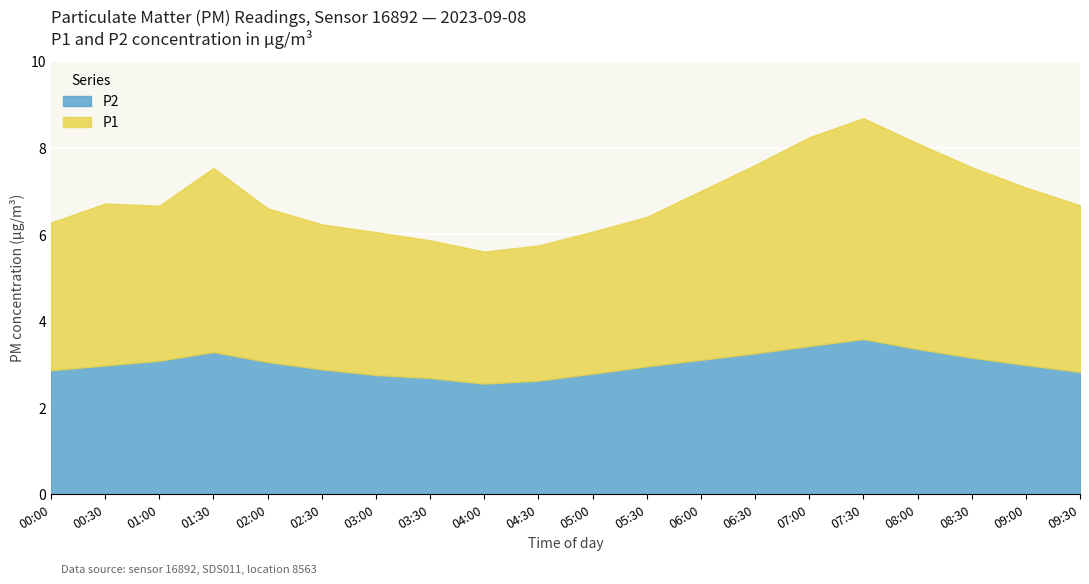

At which category is the sum across all series the highest?

07:30